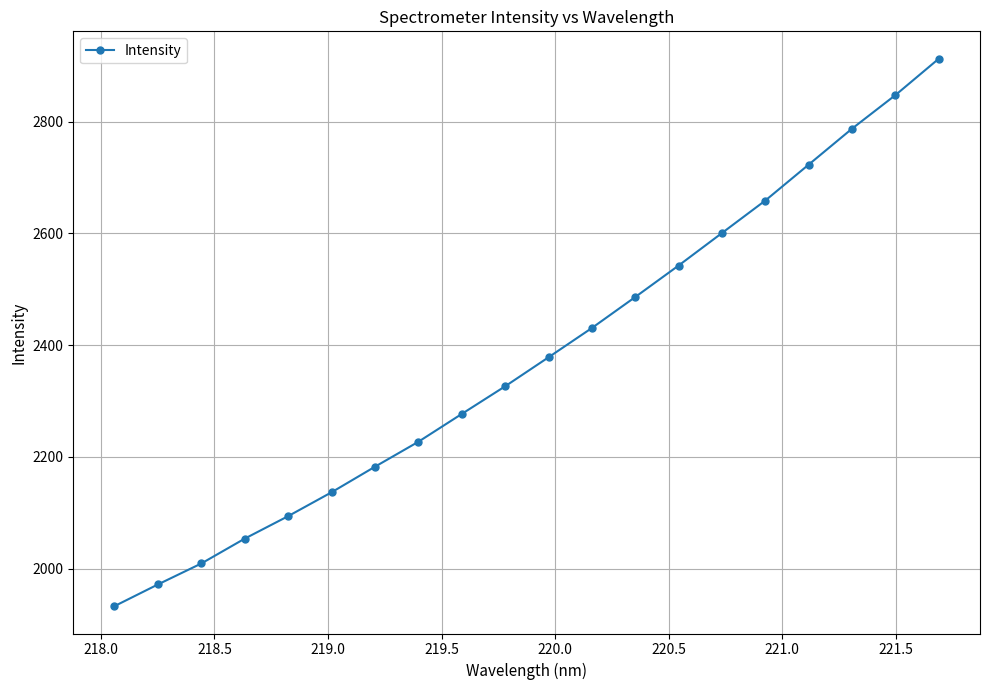

How many categories are shown in the chart?

20